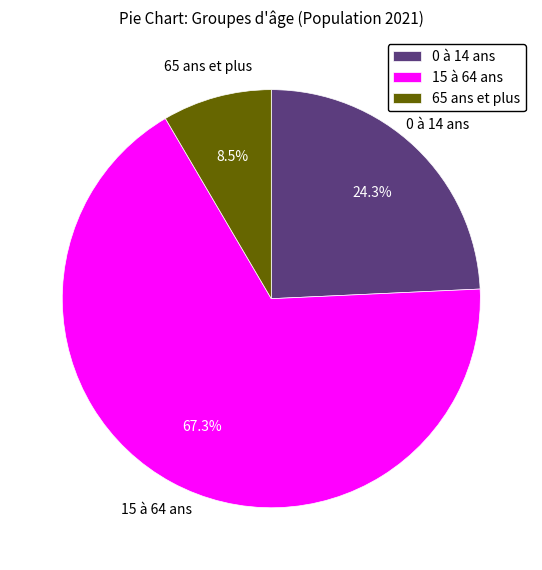

How many slices are in this pie chart?

3